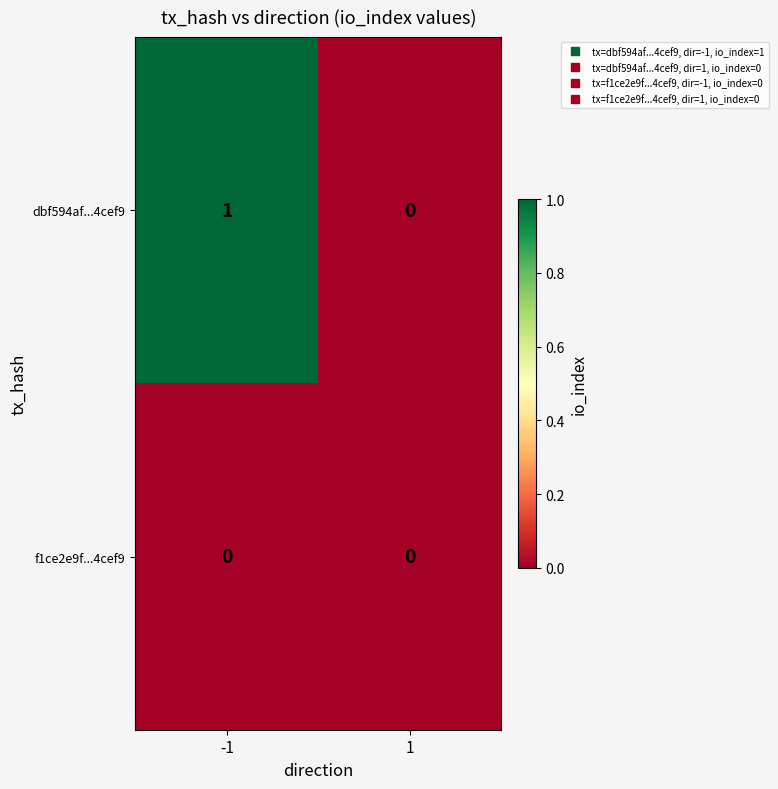

List the series in order of their overall mean, highest first.

dbf594af...4cef9, f1ce2e9f...4cef9